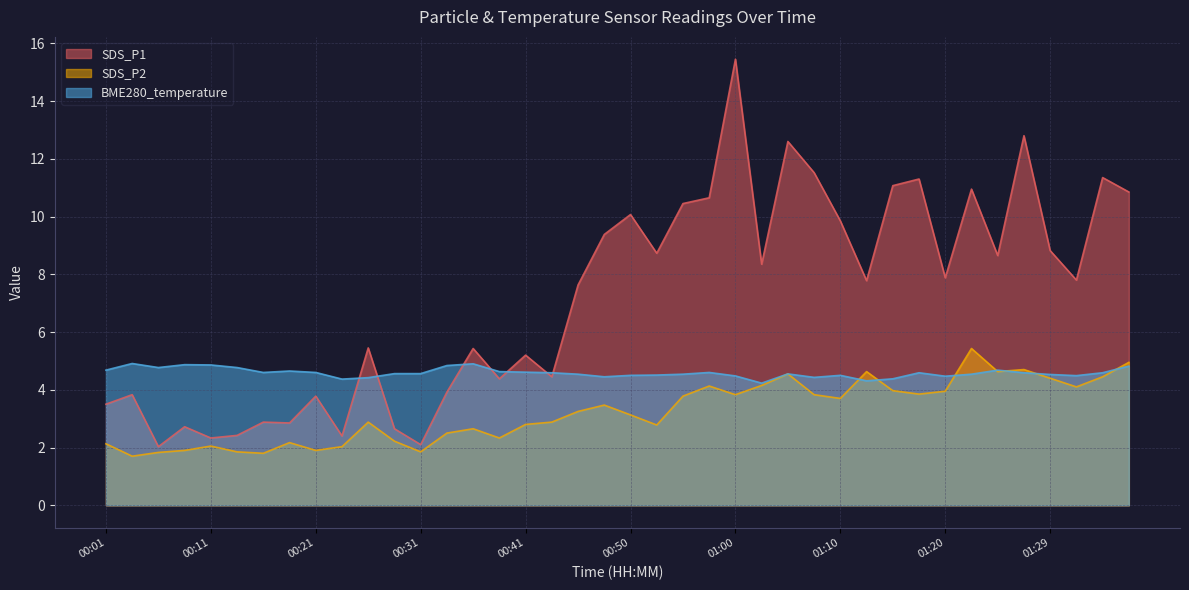

What are all the series names shown in the legend?

SDS_P1, SDS_P2, BME280_temperature